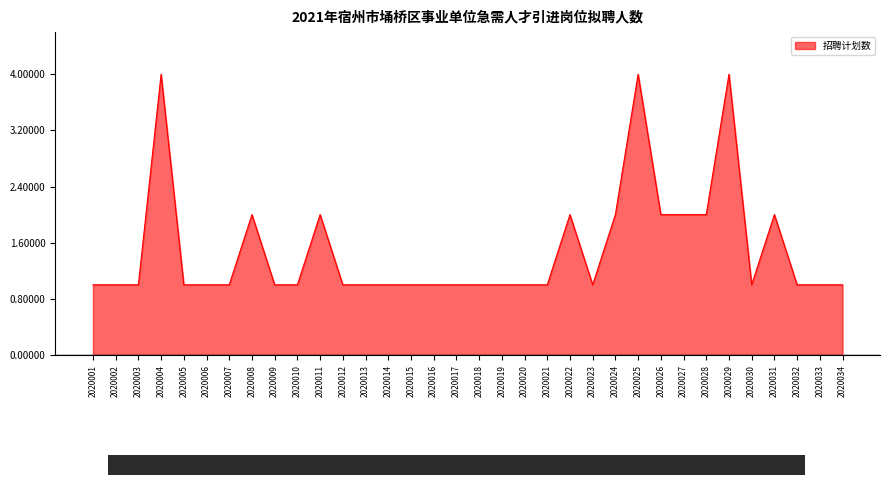

What is the greatest value displayed?

4